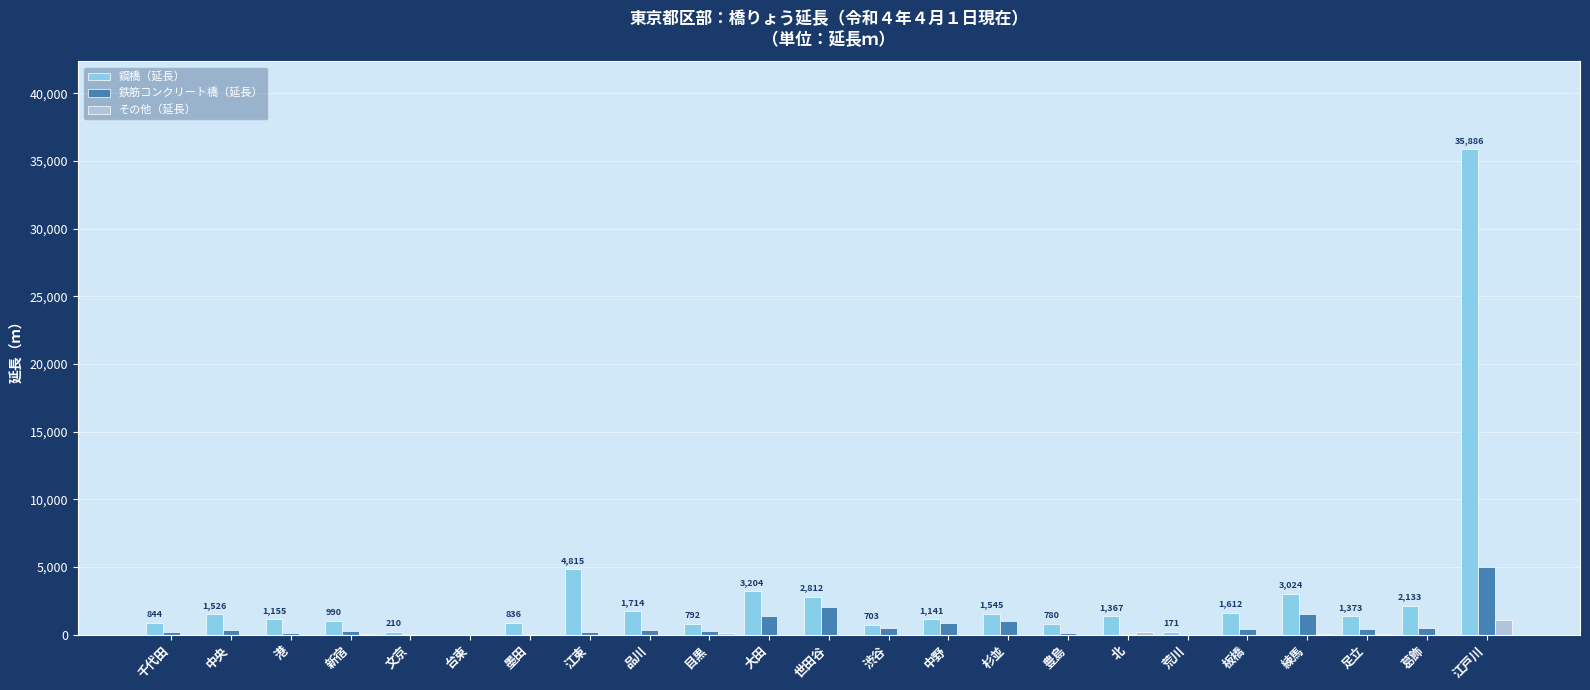

What are all the series names shown in the legend?

鋼橋（延長）, 鉄筋コンクリート橋（延長）, その他（延長）